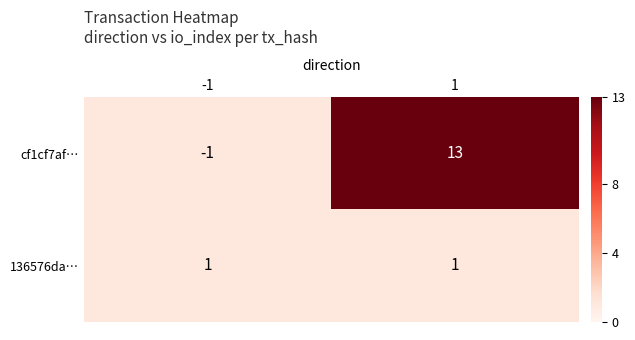

What is the sum of the cf1cf7af… values at -1 and 1?

12